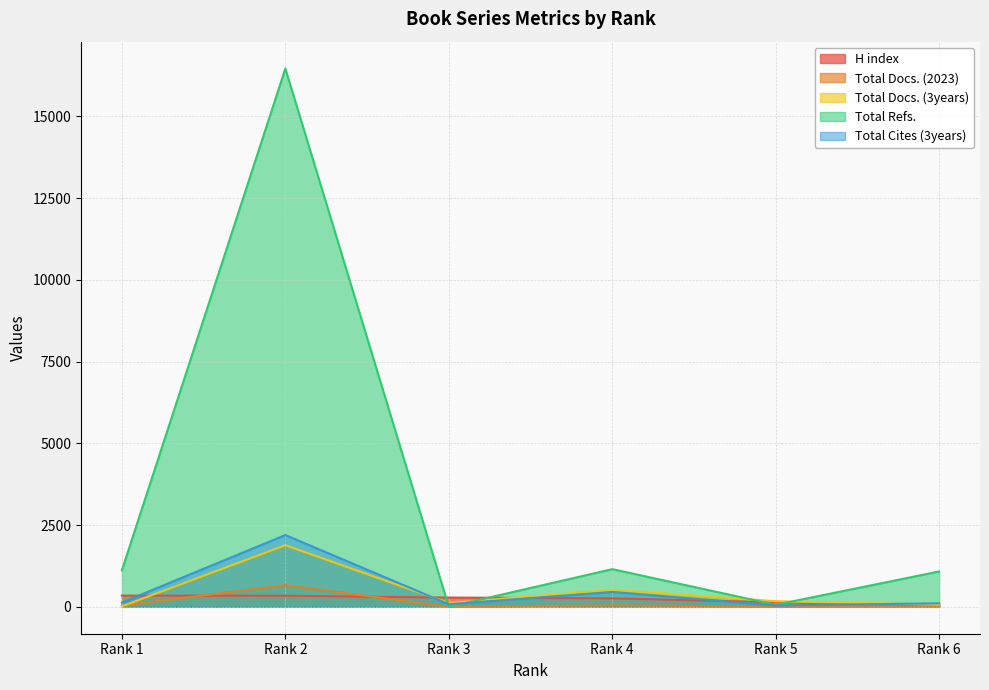

How many categories are shown in the chart?

6